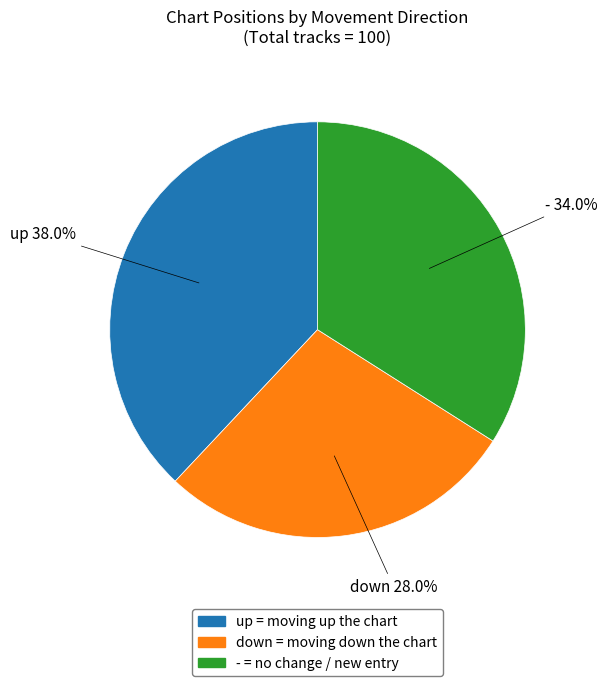

Rank the categories by value from highest to lowest.

up, -, down